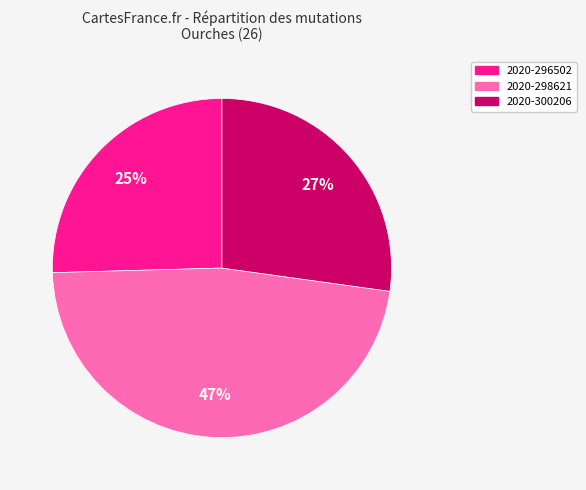

How many slices are in this pie chart?

3